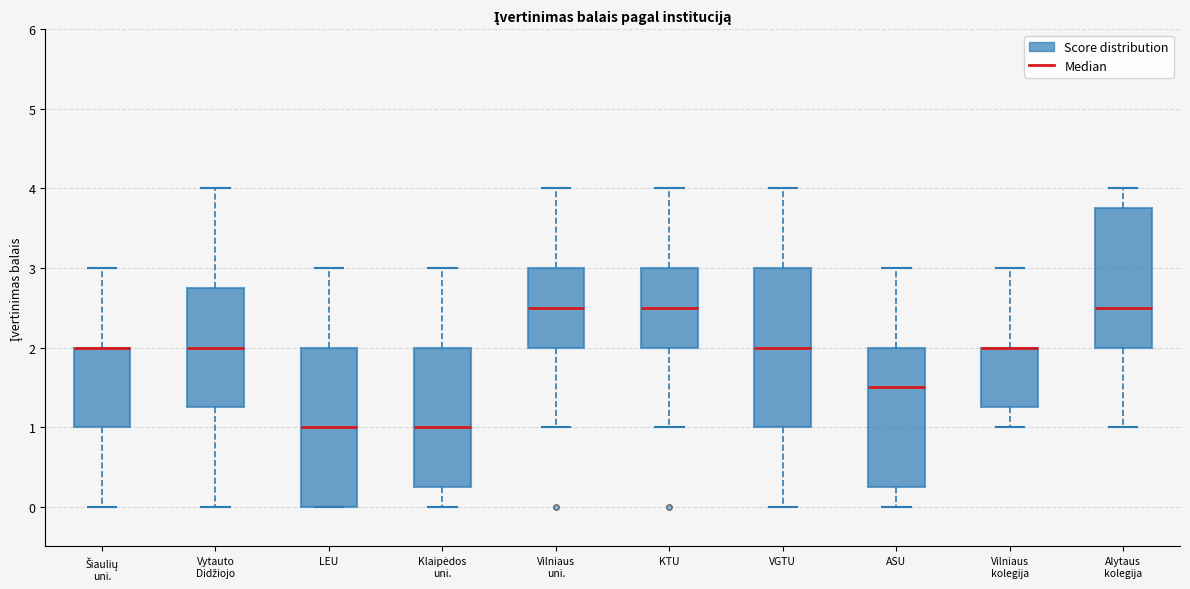

Reading left to right, transcribe this box plot: for each box, give where its median line is, the range the box spans, and where its two whiskers end, as read against the y-axis. The values are not printed on the chart, so give them approximately, as read against the axis.

Šiaulių uni.: median 2.0 (drawn on the box's upper edge), box 1.0 to 2.0, whiskers 0.0 to 3.0
Vytauto Didžiojo: median 2.0, box 1.3 to 2.8, whiskers 0.0 to 4.0
LEU: median 1.0, box 0.0 to 2.0, whiskers 0.0 to 3.0
Klaipėdos uni.: median 1.0, box 0.3 to 2.0, whiskers 0.0 to 3.0
Vilniaus uni.: median 2.5, box 2.0 to 3.0, whiskers 1.0 to 4.0
KTU: median 2.5, box 2.0 to 3.0, whiskers 1.0 to 4.0
VGTU: median 2.0, box 1.0 to 3.0, whiskers 0.0 to 4.0
ASU: median 1.5, box 0.3 to 2.0, whiskers 0.0 to 3.0
Vilniaus kolegija: median 2.0 (drawn on the box's upper edge), box 1.3 to 2.0, whiskers 1.0 to 3.0
Alytaus kolegija: median 2.5, box 2.0 to 3.8, whiskers 1.0 to 4.0